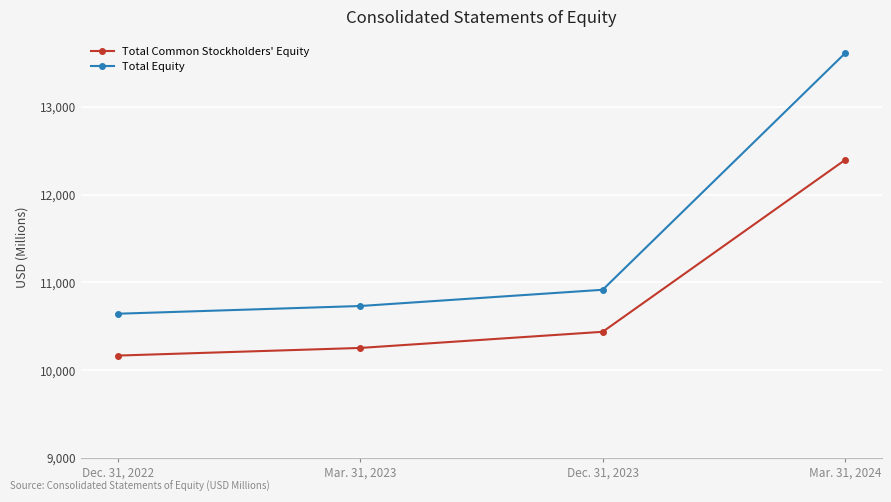

How many series are shown in this chart?

2